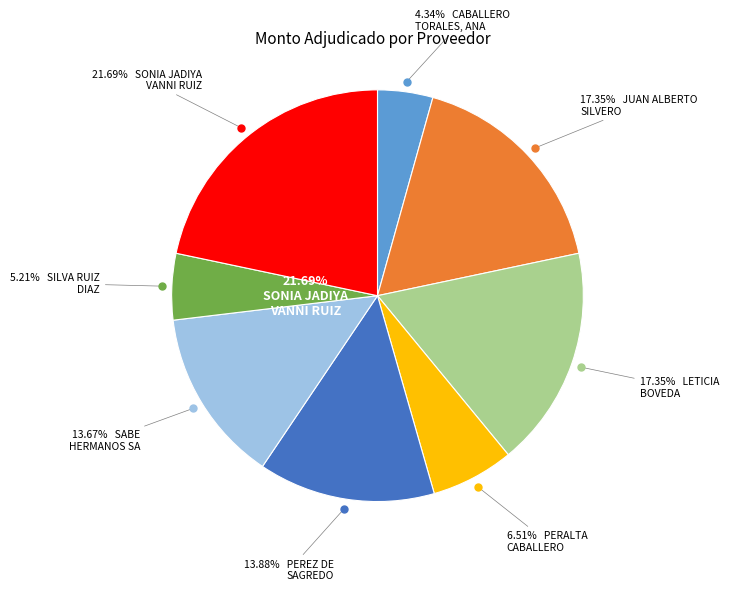

Rank the categories by value from highest to lowest.

SONIA JADIYA VANNI RUIZ, JUAN ALBERTO SILVERO CANTERO, LETICIA DOLORES BOVEDA CANTALUPPI, PEREZ DE SAGREDO, ROSANA, SABE HERMANOS SA, PERALTA CABALLERO, ELADIA, SILVA RUIZ DIAZ, MARIA NILDA, CABALLERO TORALES, ANA